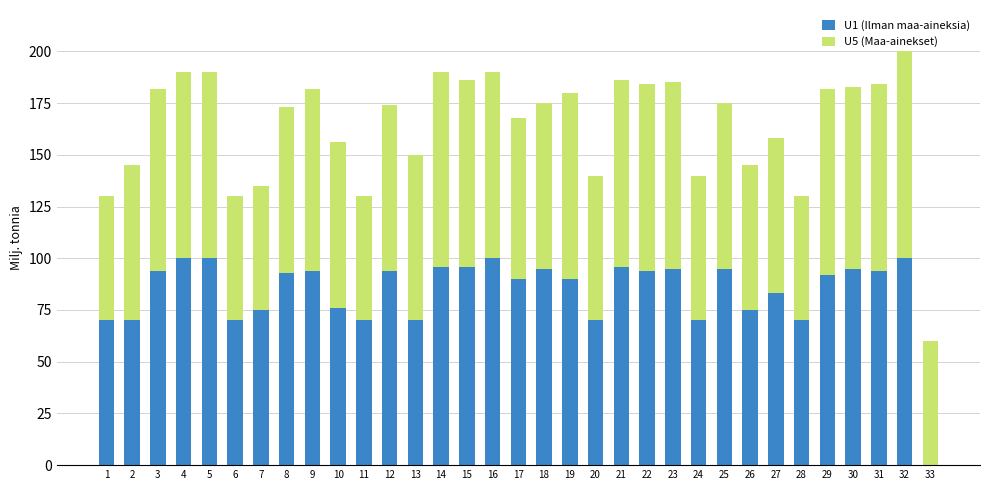

At which category is the sum across all series the highest?

32